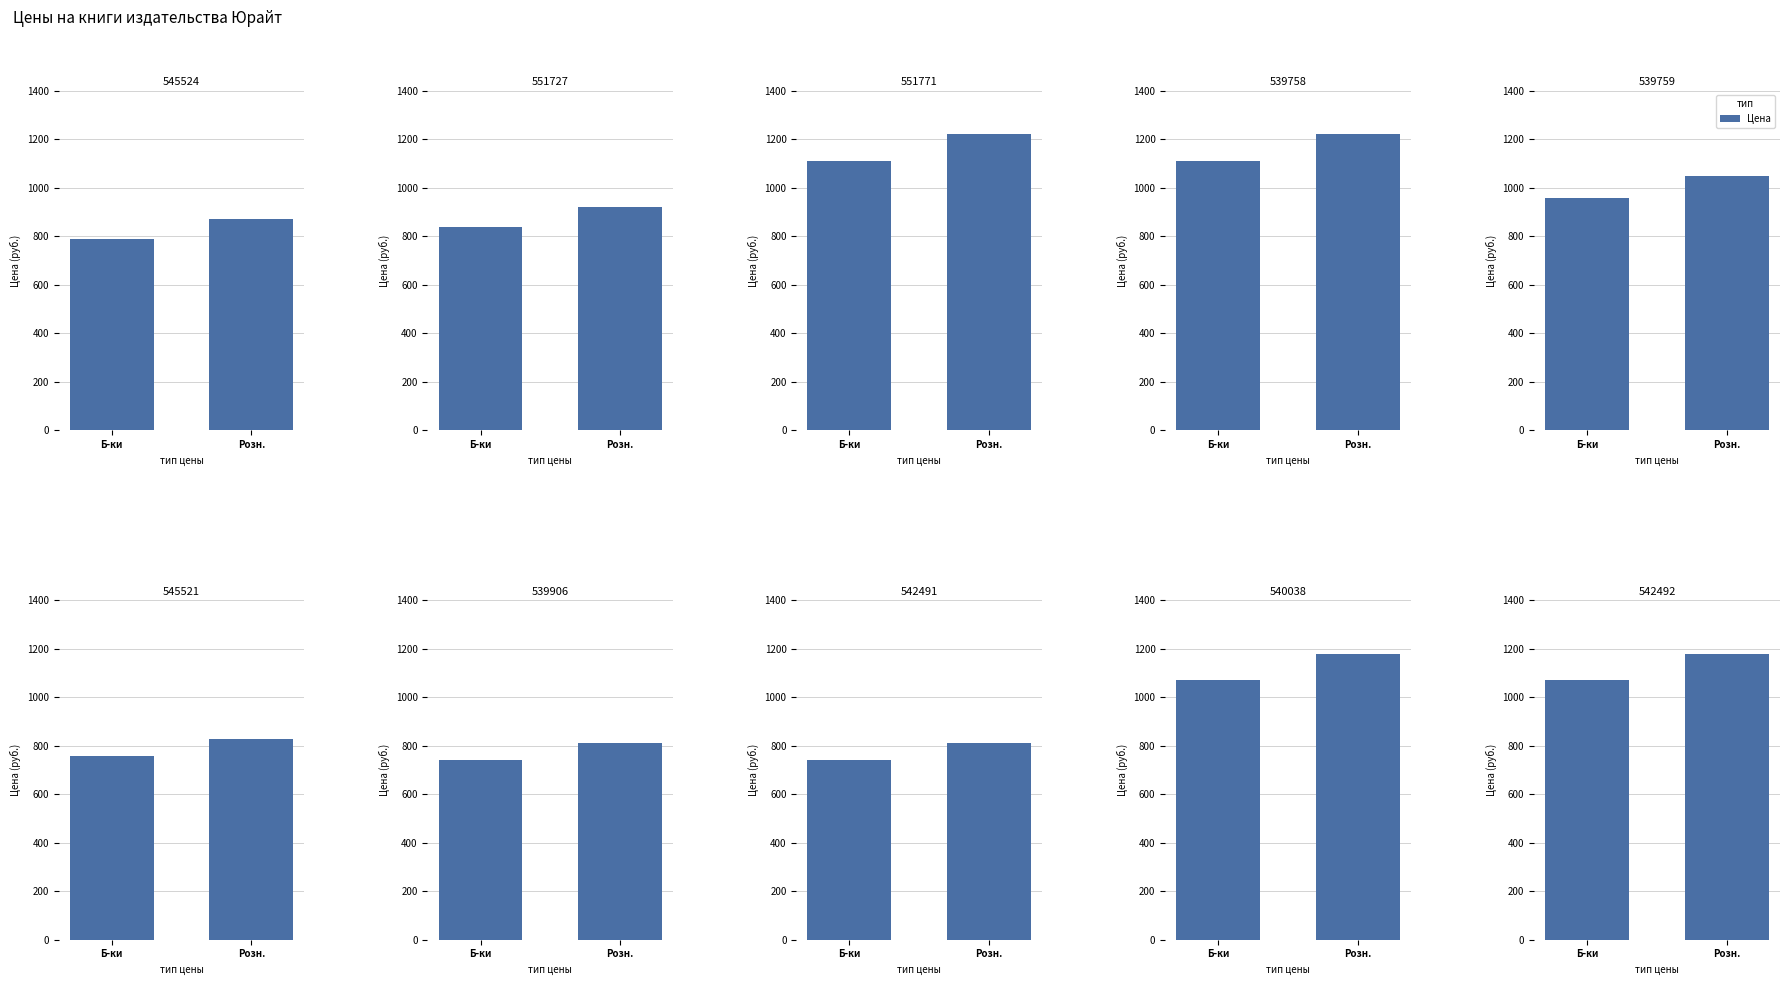

How many data points does each series have?

2